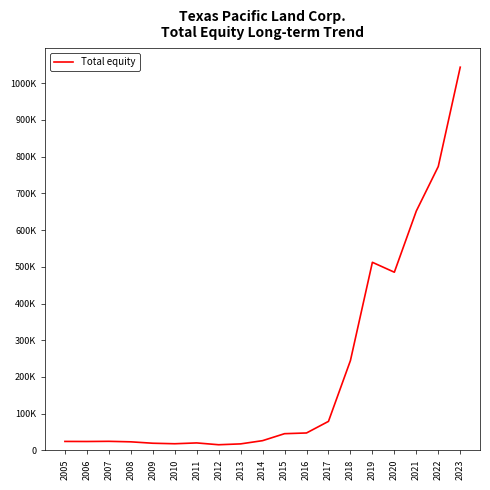

What is the average value?

215715